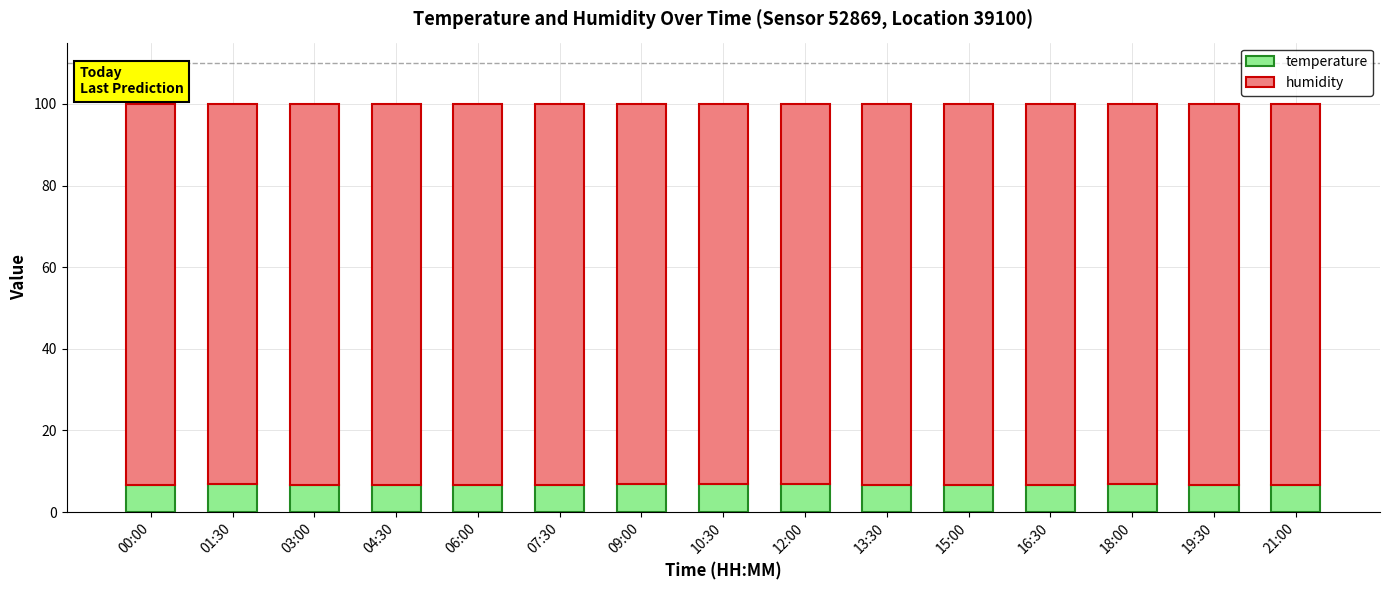

What is the highest value of the temperature series?

6.9